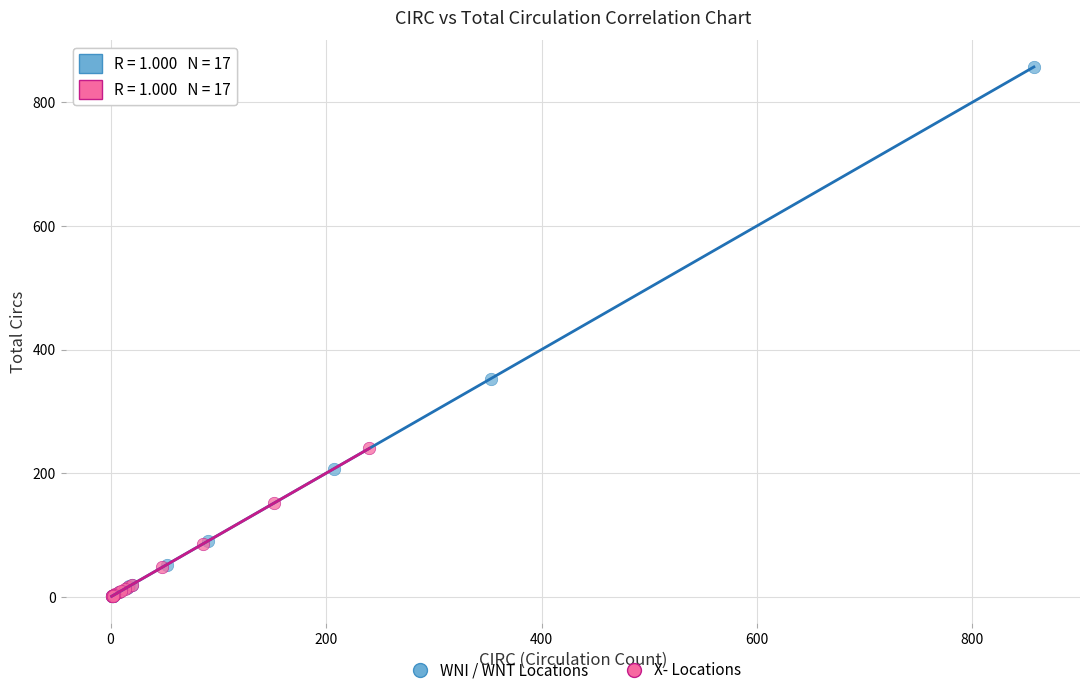

Which series has the widest spread of Y values?

WNI / WNT Locations